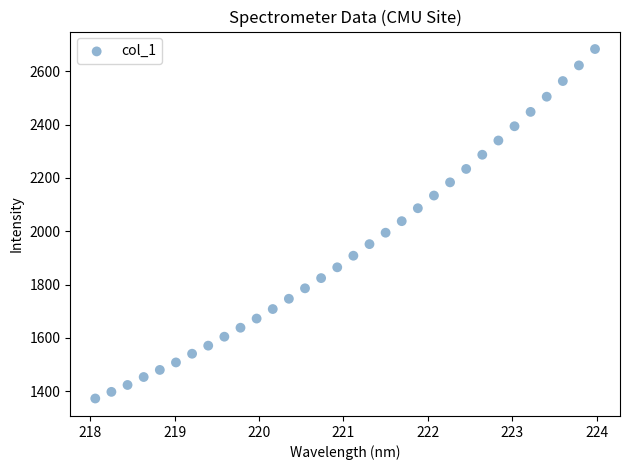

What is the range of X values (max minus min)?

5.9